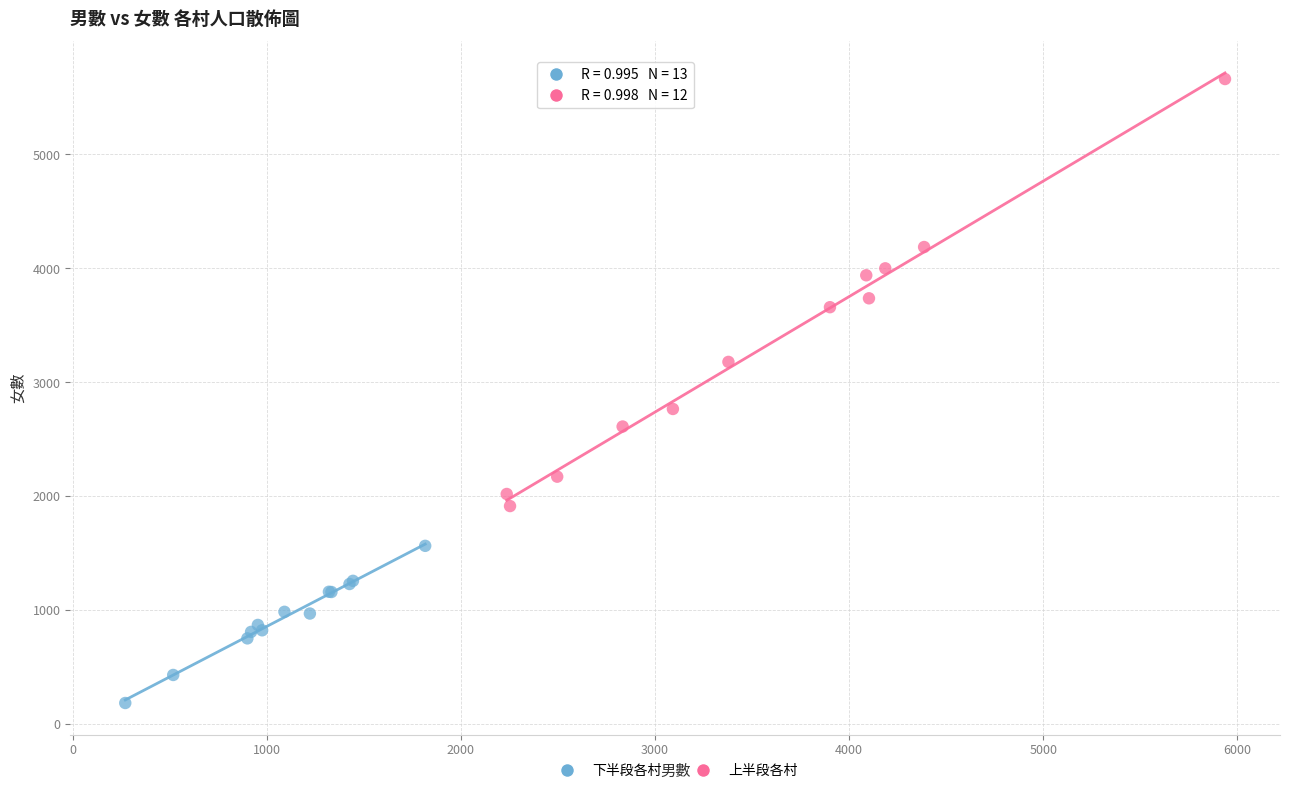

Which series reaches the minimum Y coordinate?

下半段各村